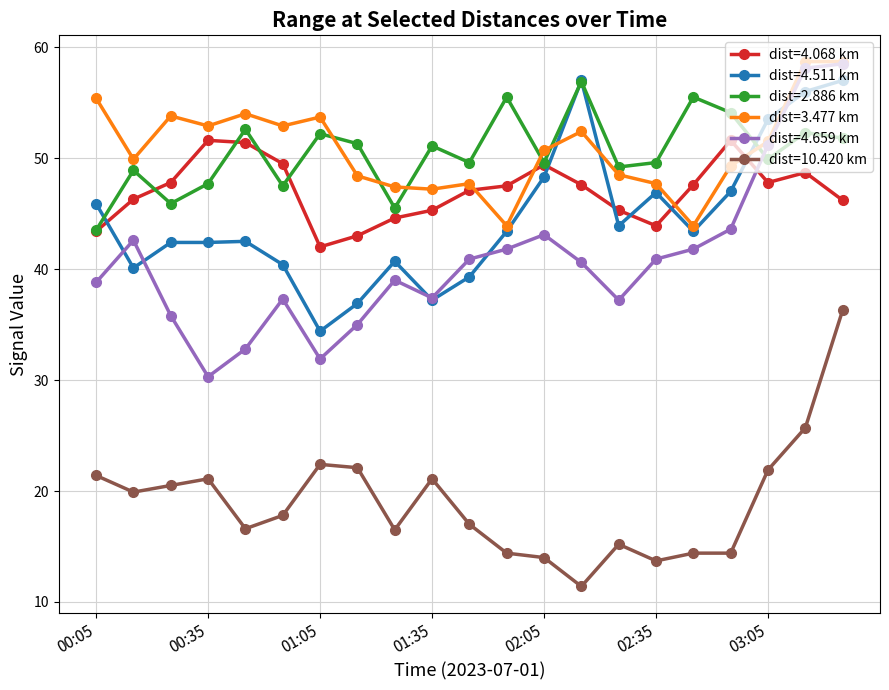

True or false: dist=10.420 km and dist=4.511 km intersect in this chart.

False